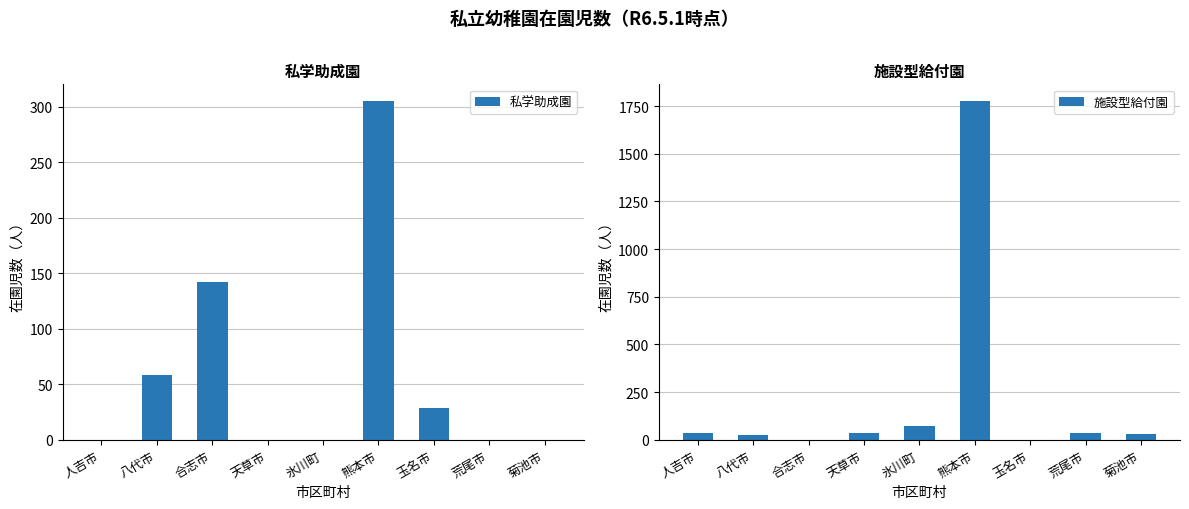

At which label does 施設型給付園 first exceed 35?

人吉市